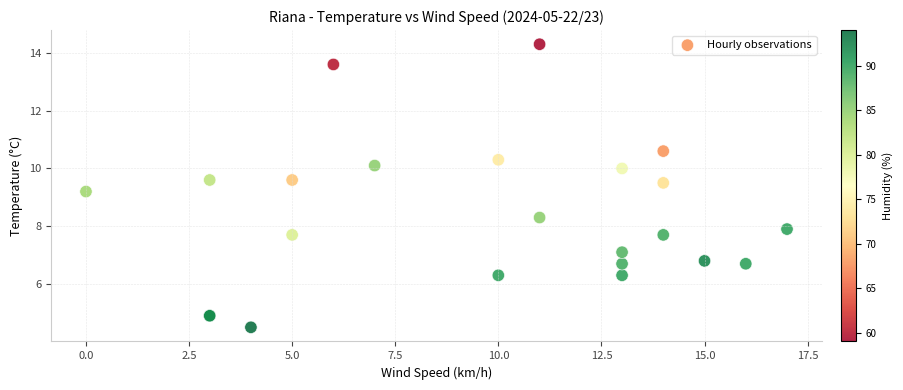

What Y value in the scatter plot is closest to 9?

9.2